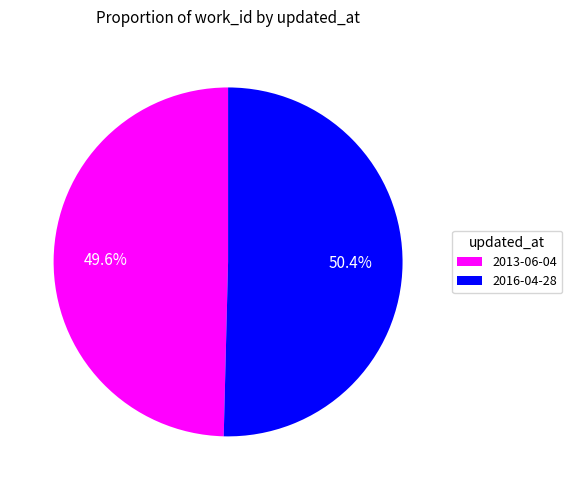

What is the ratio of the value at 2016-04-28 to the value at 2013-06-04?

1.0